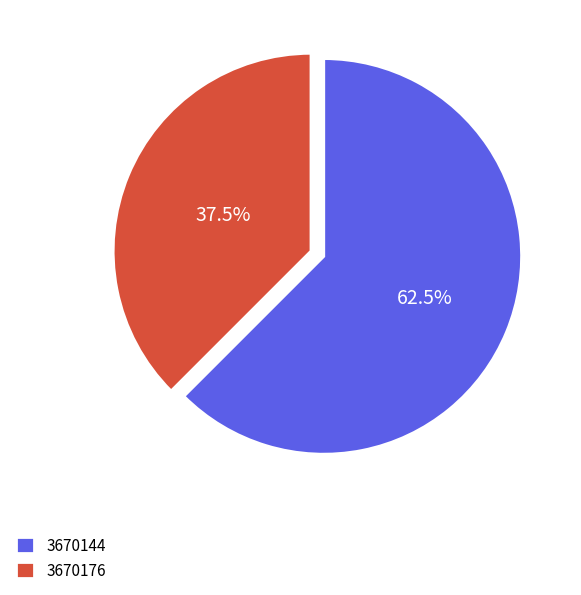

Rank the categories by value from lowest to highest.

3670176, 3670144